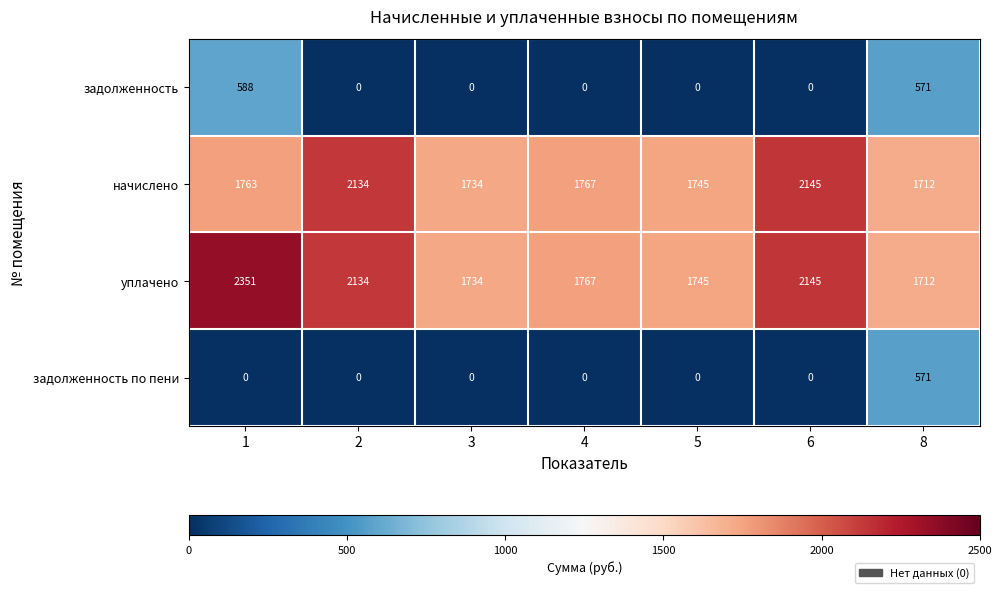

What is the difference between the уплачено values at 1 and 4?

584